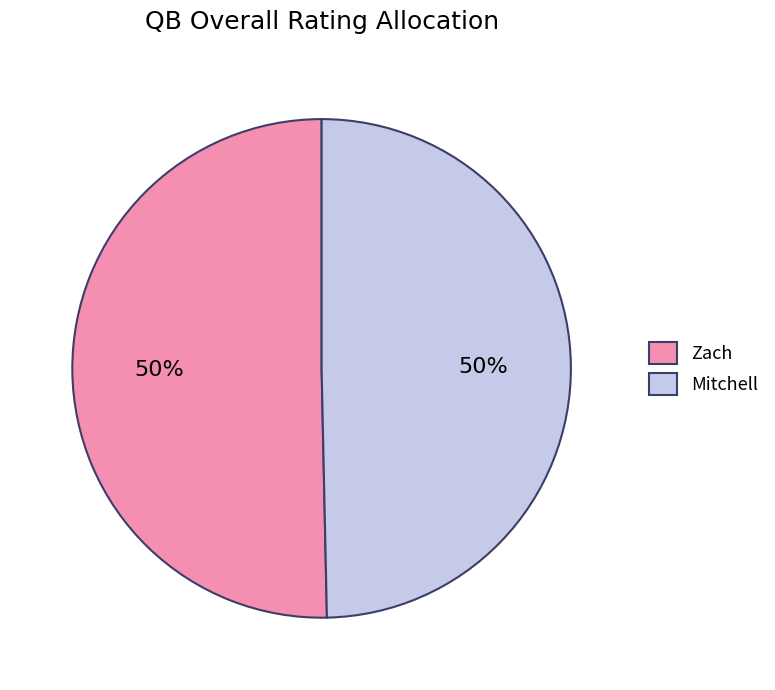

How many slices are in this pie chart?

2